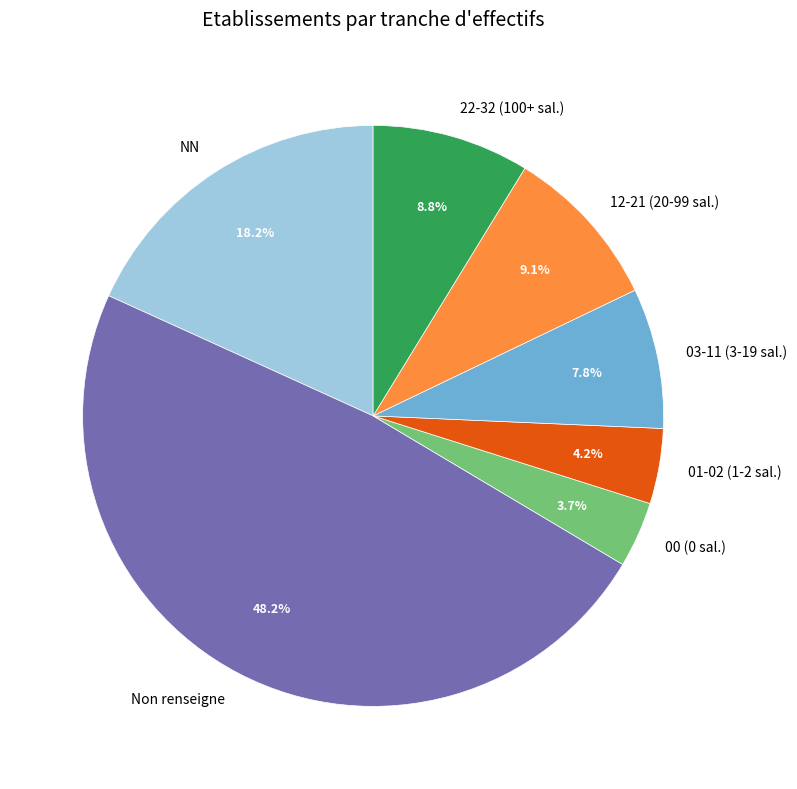

Combined, do NN and 01-02 (1-2 sal.) account for over 50%?

No